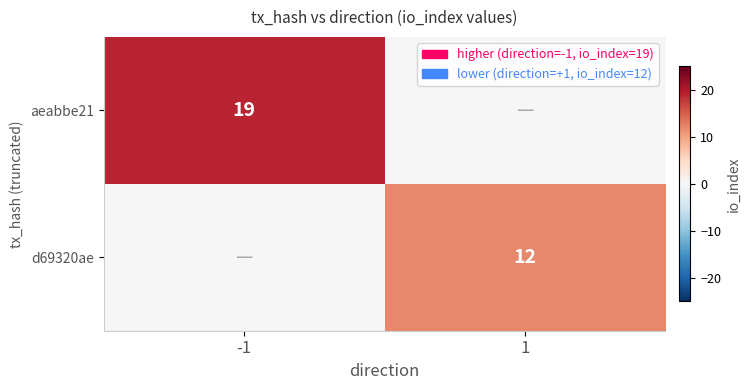

The aeabbe21 series shows 33 at -1. True or false?

False